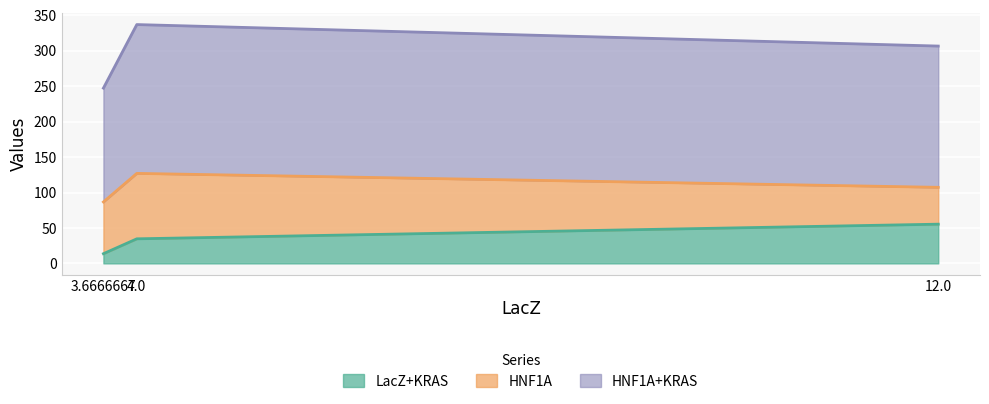

At which category is the sum across all series the highest?

4.0